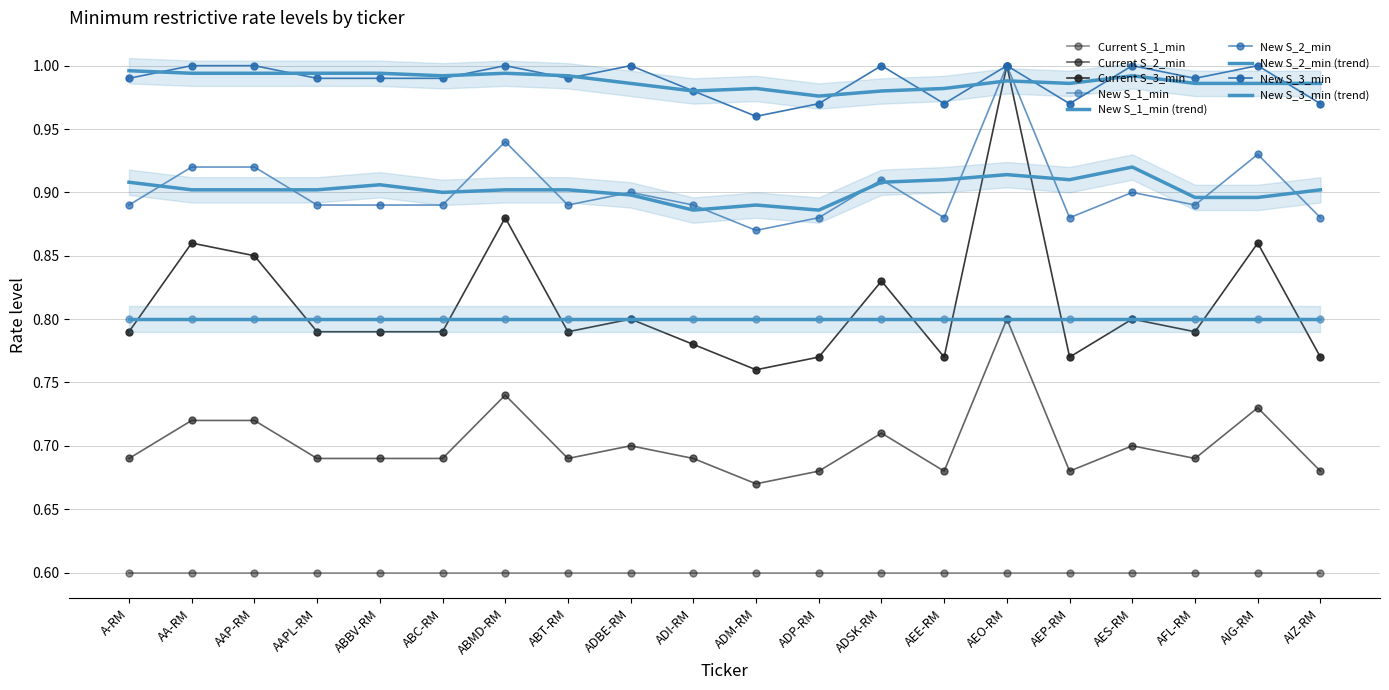

List the labels in order of New S_2_min value, largest first.

AEO-RM, ABMD-RM, AIG-RM, AA-RM, AAP-RM, ADSK-RM, ADBE-RM, AES-RM, A-RM, AAPL-RM, ABBV-RM, ABC-RM, ABT-RM, ADI-RM, AFL-RM, ADP-RM, AEE-RM, AEP-RM, AIZ-RM, ADM-RM